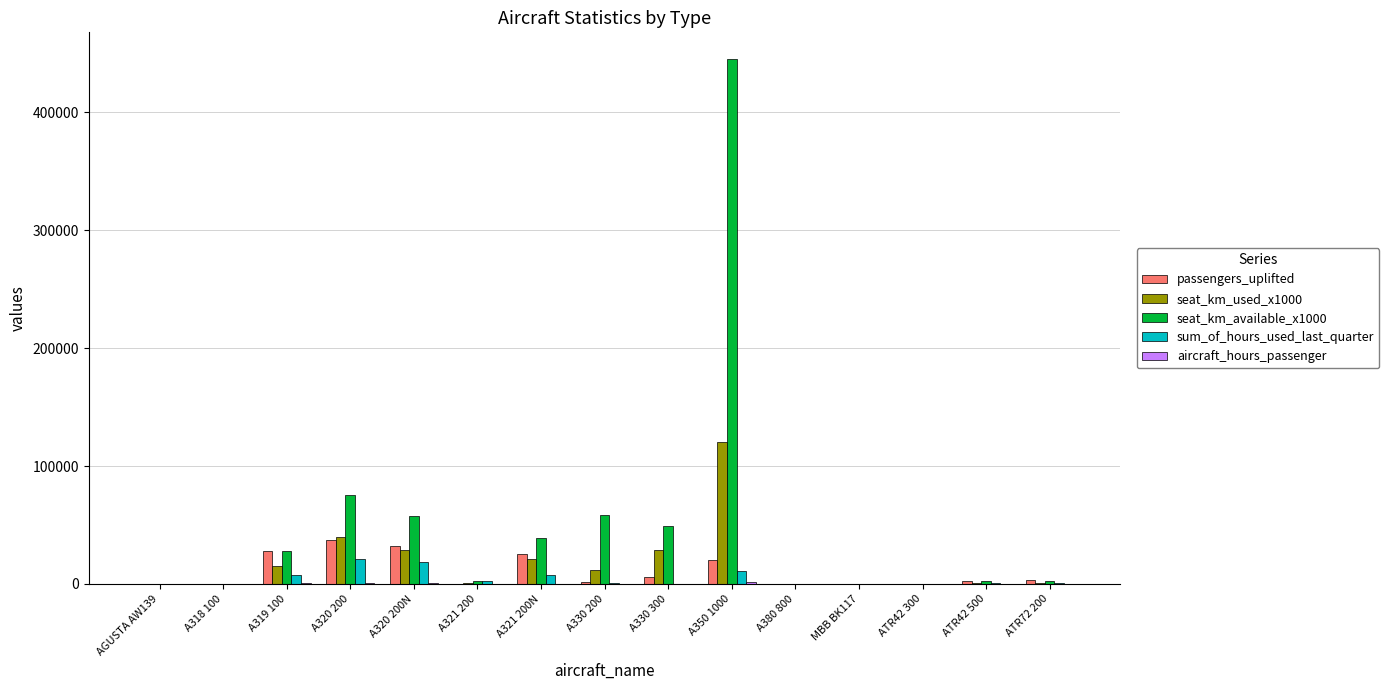

What is the maximum value shown in the chart?

445639